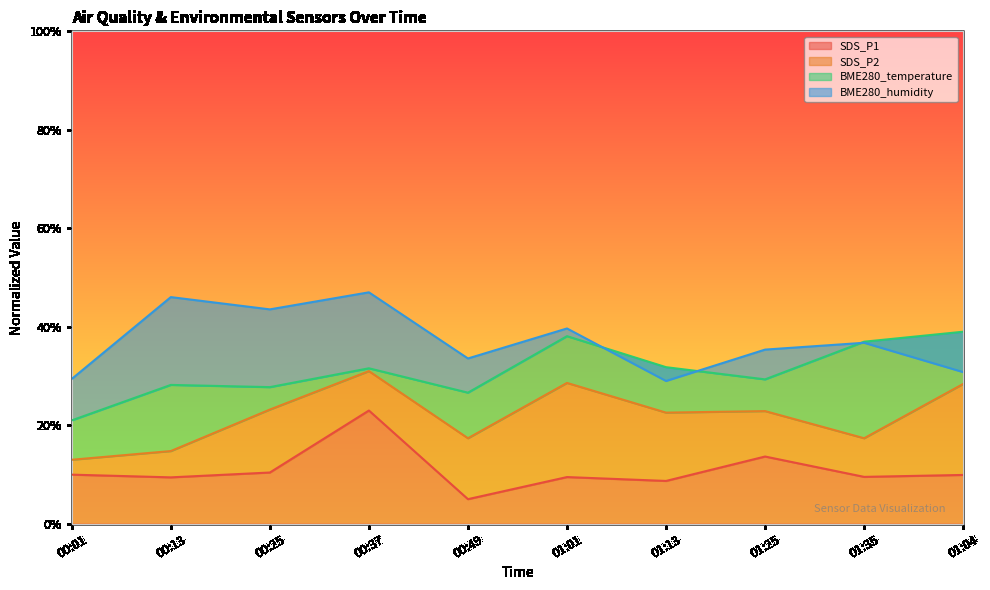

At which category does the chart reach its minimum across all series?

00:49